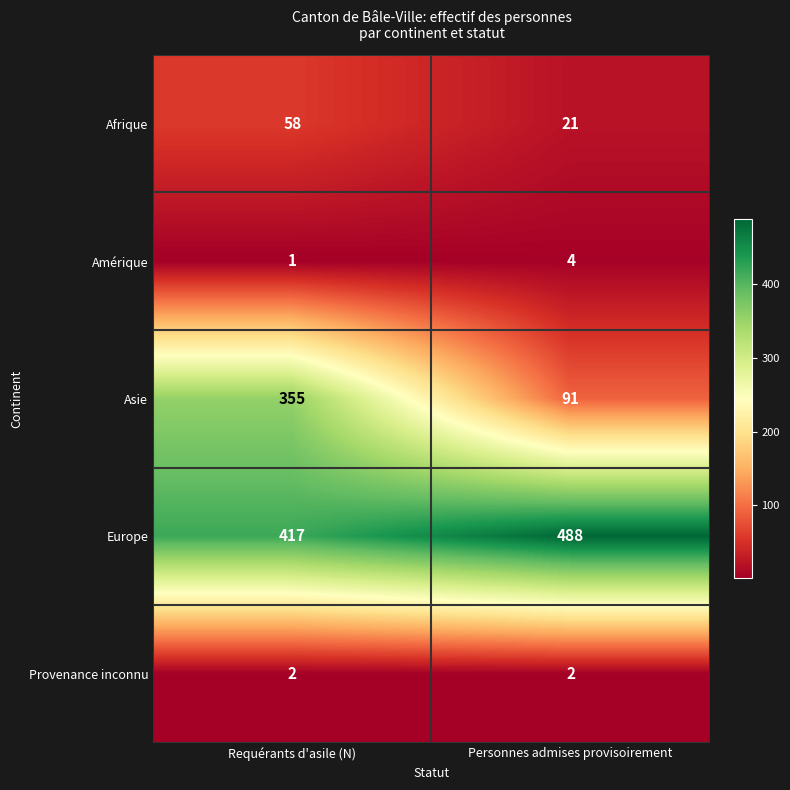

What is the approximate value of Afrique at Personnes admises provisoirement, to the nearest 5?

20